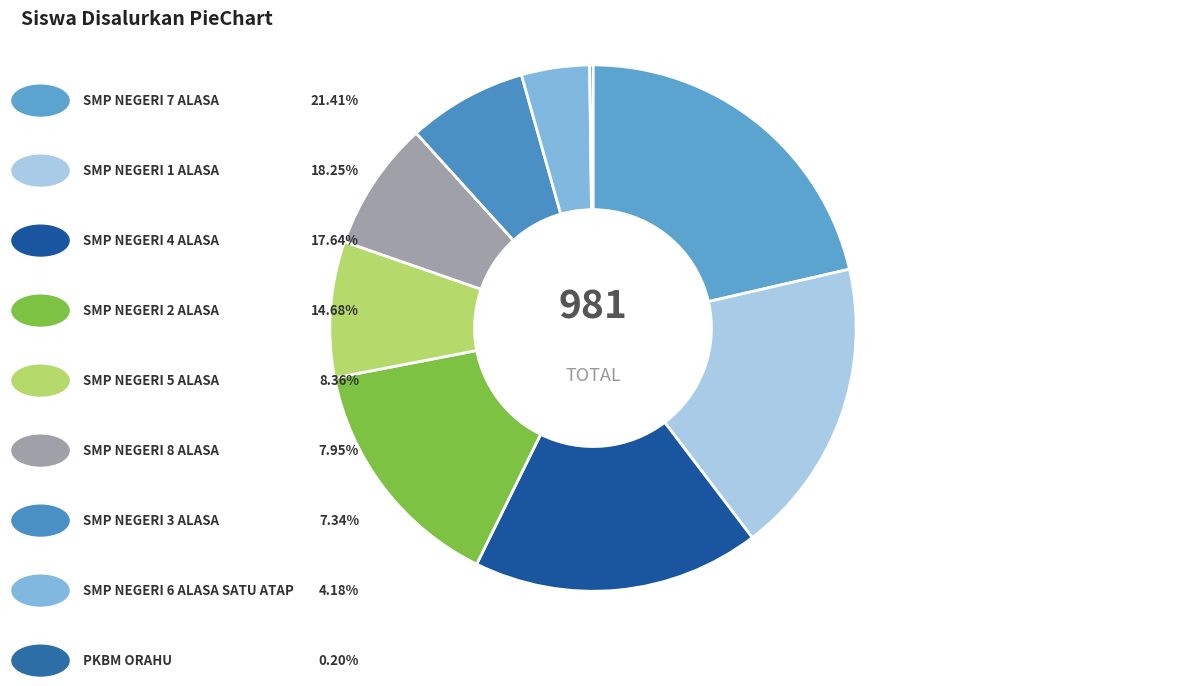

To the nearest percent, what is the difference between the largest and smallest slice percentages?

21%